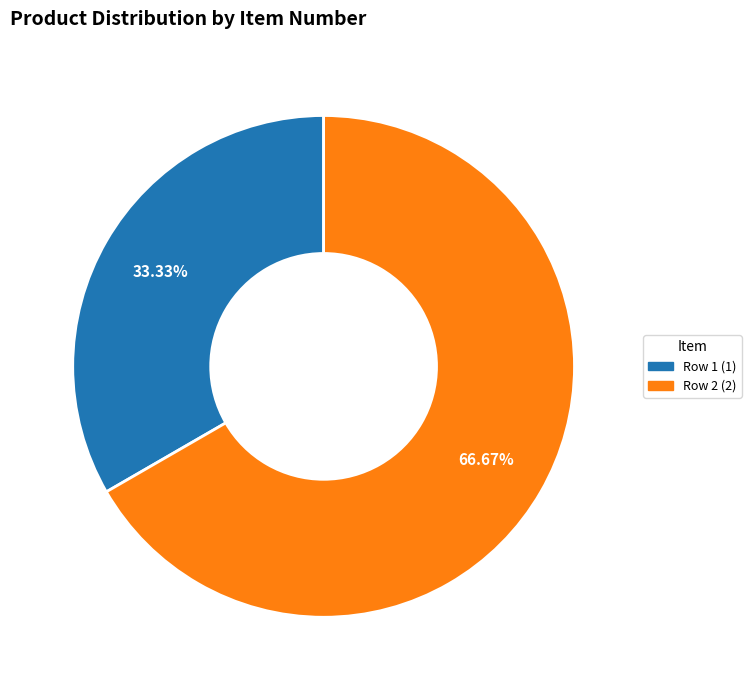

Is there any slice that represents more than half of the pie?

Yes